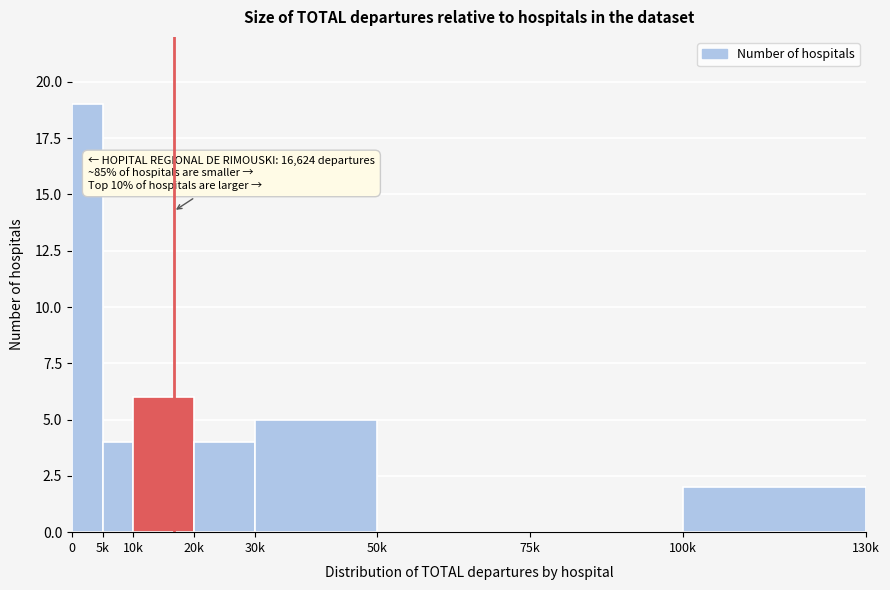

Reading left to right, list all the values displayed in this chart.

0=19	5k=4	10k=6	20k=4	30k=5	50k=0	75k=0	100k=2